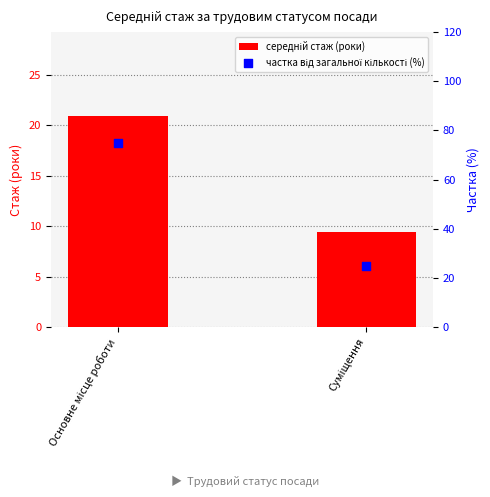

At which category is the sum across all series the highest?

Основне місце роботи